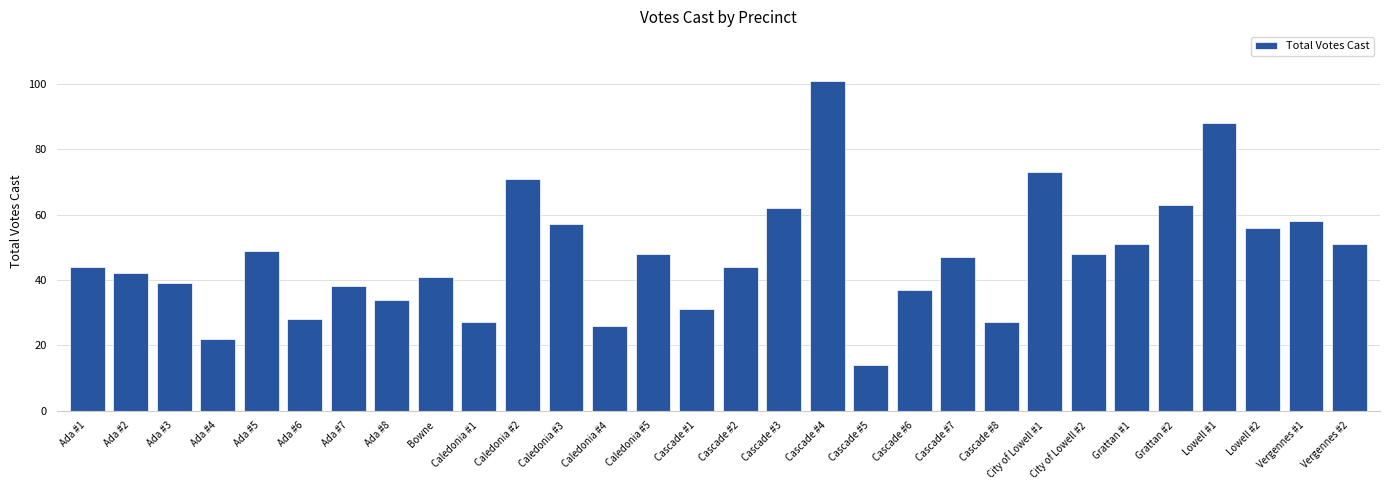

The chart shows a value of 64 at Ada #7. True or false?

False